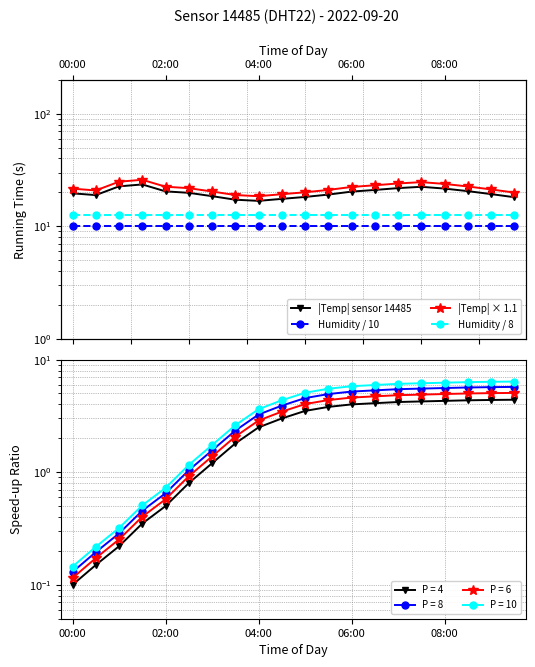

Which category has the lowest value in the Humidity / 10 series?

00:00